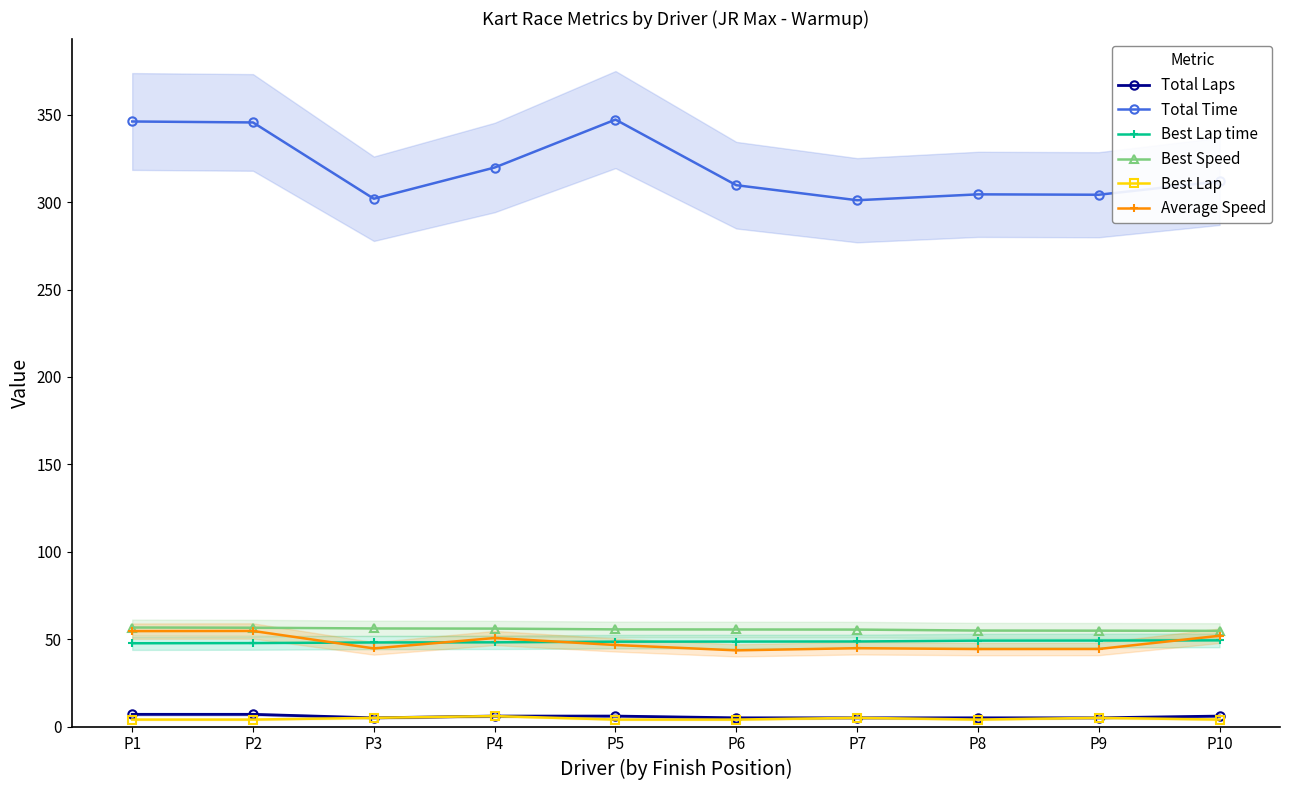

List the labels in order of Best Lap time value, smallest first.

P1, P2, P3, P4, P5, P6, P7, P8, P9, P10